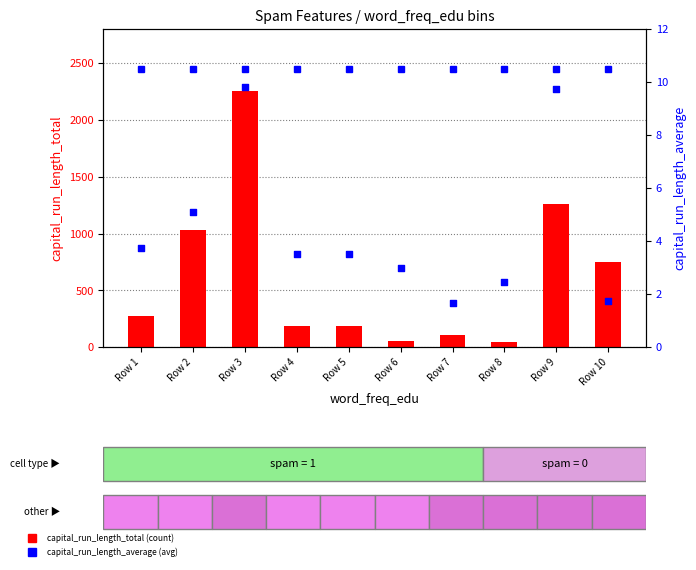

At which category is the sum across all series the highest?

Row 3